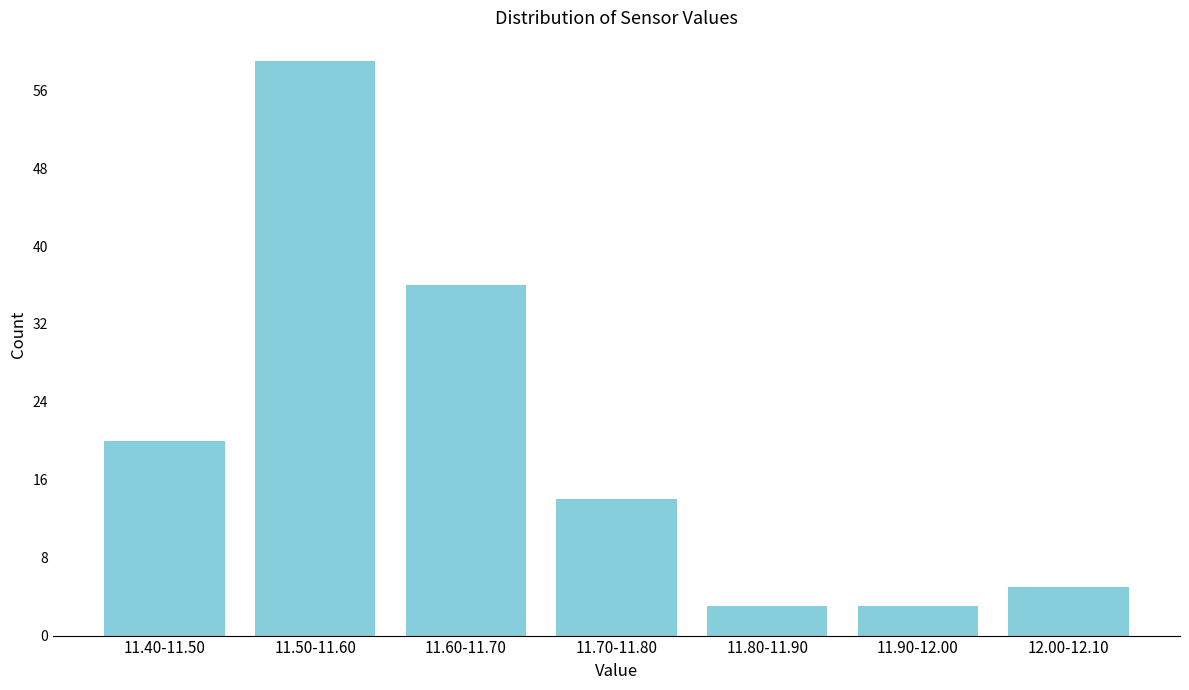

Reading left to right, what are all the values shown in this chart?

20	59	36	14	3	3	5